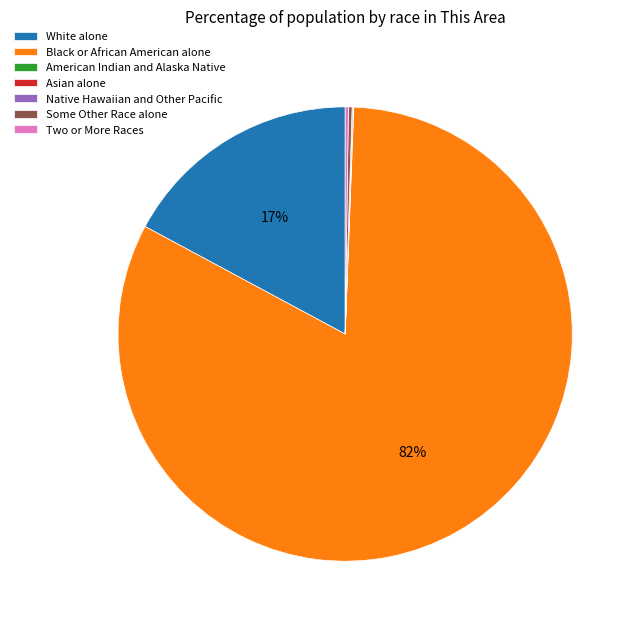

The Black or African American alone slice represents 82% of the pie. True or false?

True